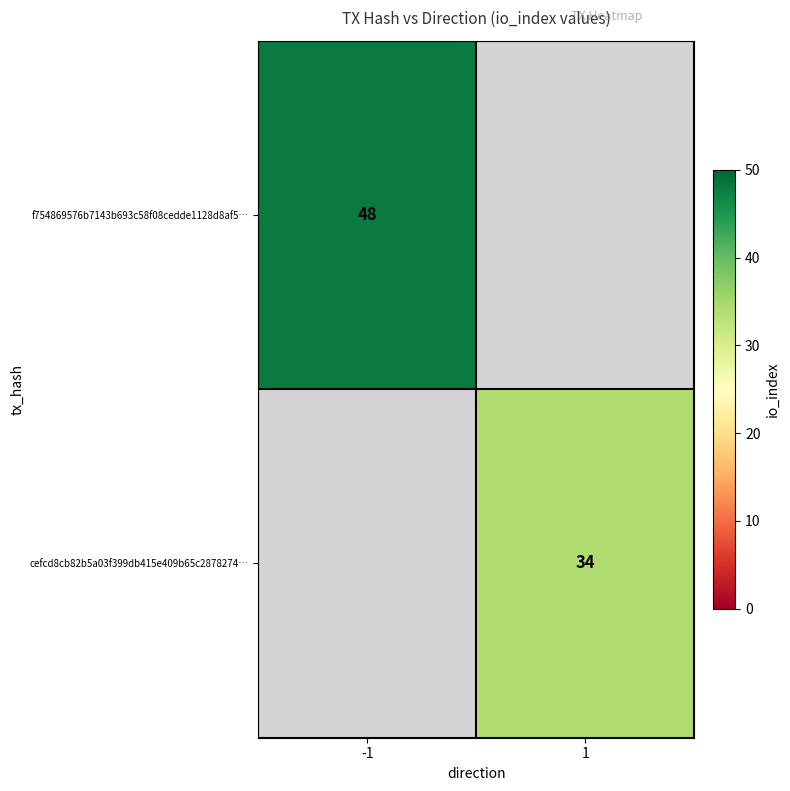

Is it true that cefcd8cb82b5a03f399db415e409b65c2878274… equals 34 at 1?

True